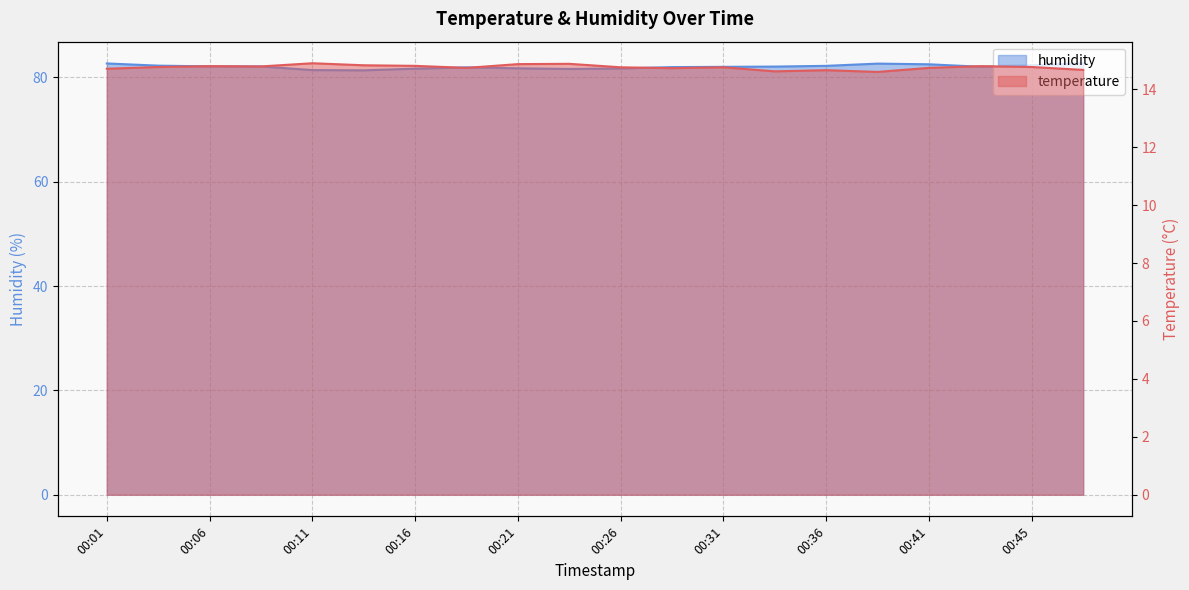

Does the chart display data point markers on the line(s)?

No